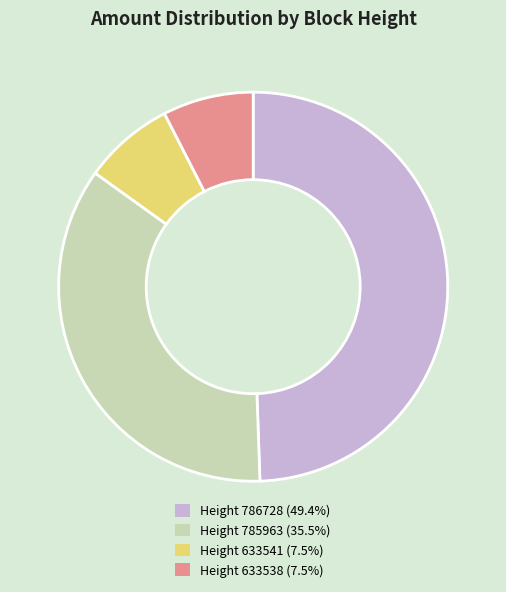

Is the sum of Height 633541 (7.5%) and Height 785963 (35.5%) greater than half?

No